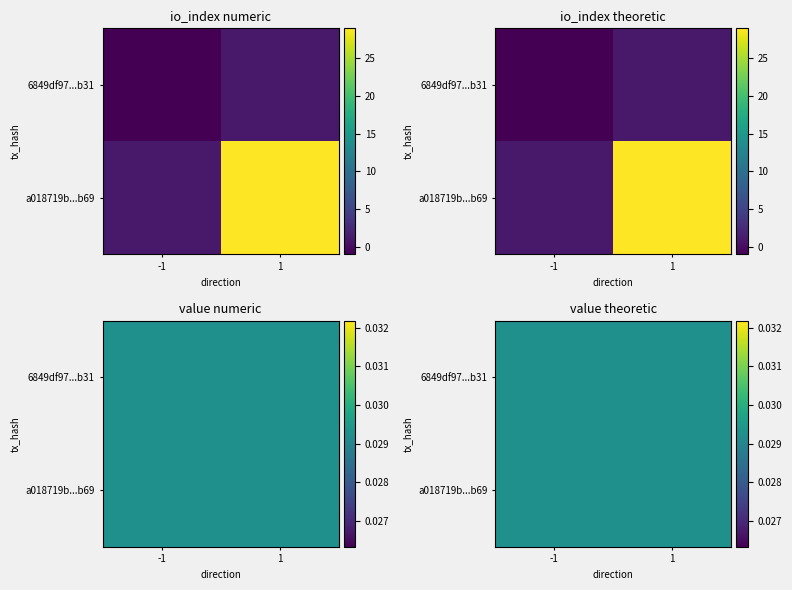

Which series has the largest total across all categories?

a018719ba41e16e633aa5ba7b023d8ff56a1b69